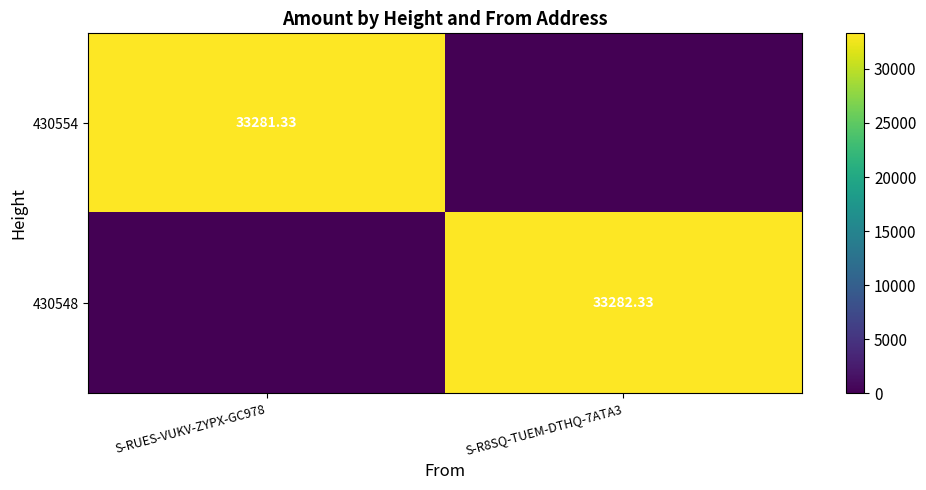

What is the difference between the maximum and minimum values in the 430548 series?

33282.3